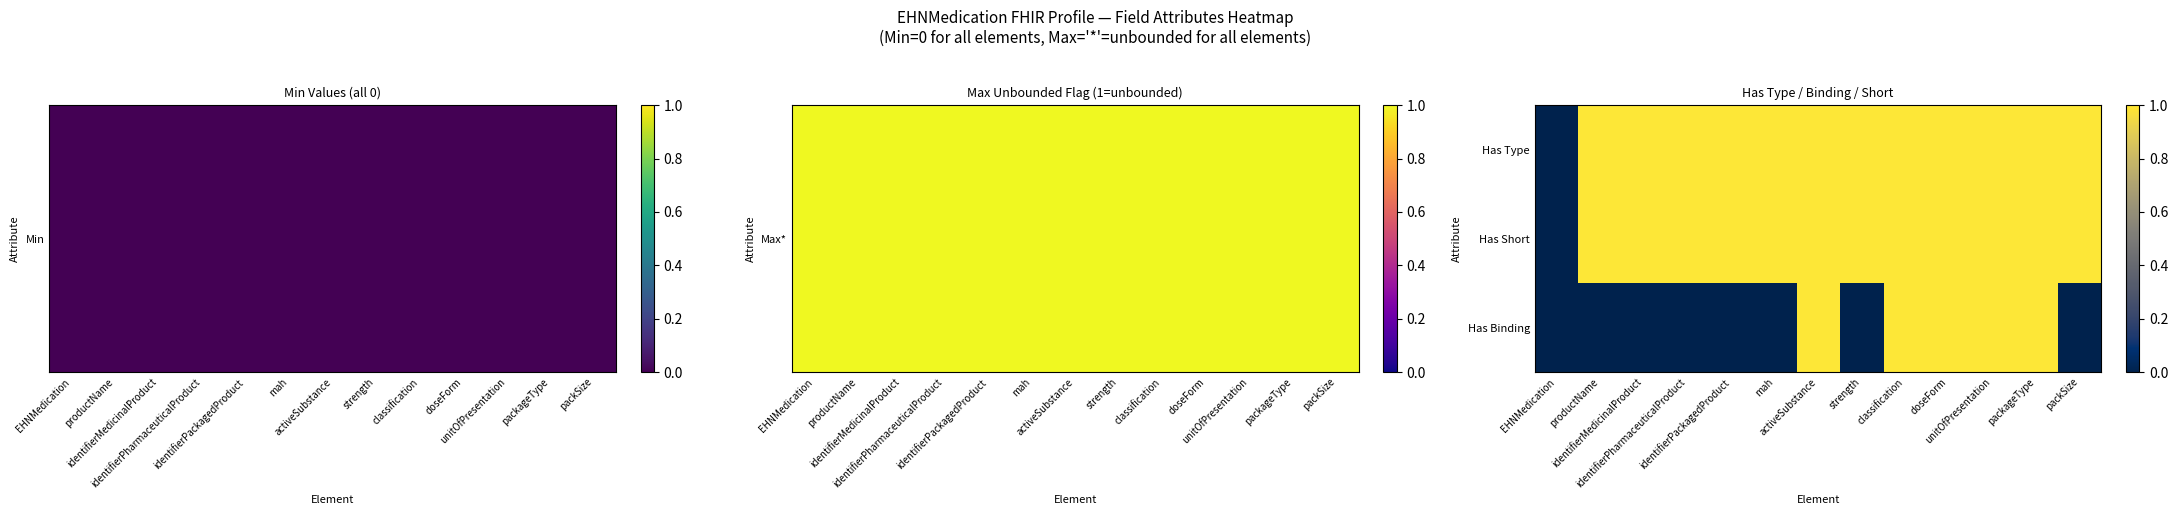

Reading right to left, what are all the values shown in this chart?

Has Type: packSize=1	packageType=1	unitOfPresentation=1	doseForm=1	classification=1	strength=1	activeSubstance=1	mah=1	identifierPackagedProduct=1	identifierPharmaceuticalProduct=1	identifierMedicinalProduct=1	productName=1	EHNMedication=0
Has Short: packSize=1	packageType=1	unitOfPresentation=1	doseForm=1	classification=1	strength=1	activeSubstance=1	mah=1	identifierPackagedProduct=1	identifierPharmaceuticalProduct=1	identifierMedicinalProduct=1	productName=1	EHNMedication=0
Has Binding: packSize=0	packageType=1	unitOfPresentation=1	doseForm=1	classification=1	strength=0	activeSubstance=1	mah=0	identifierPackagedProduct=0	identifierPharmaceuticalProduct=0	identifierMedicinalProduct=0	productName=0	EHNMedication=0